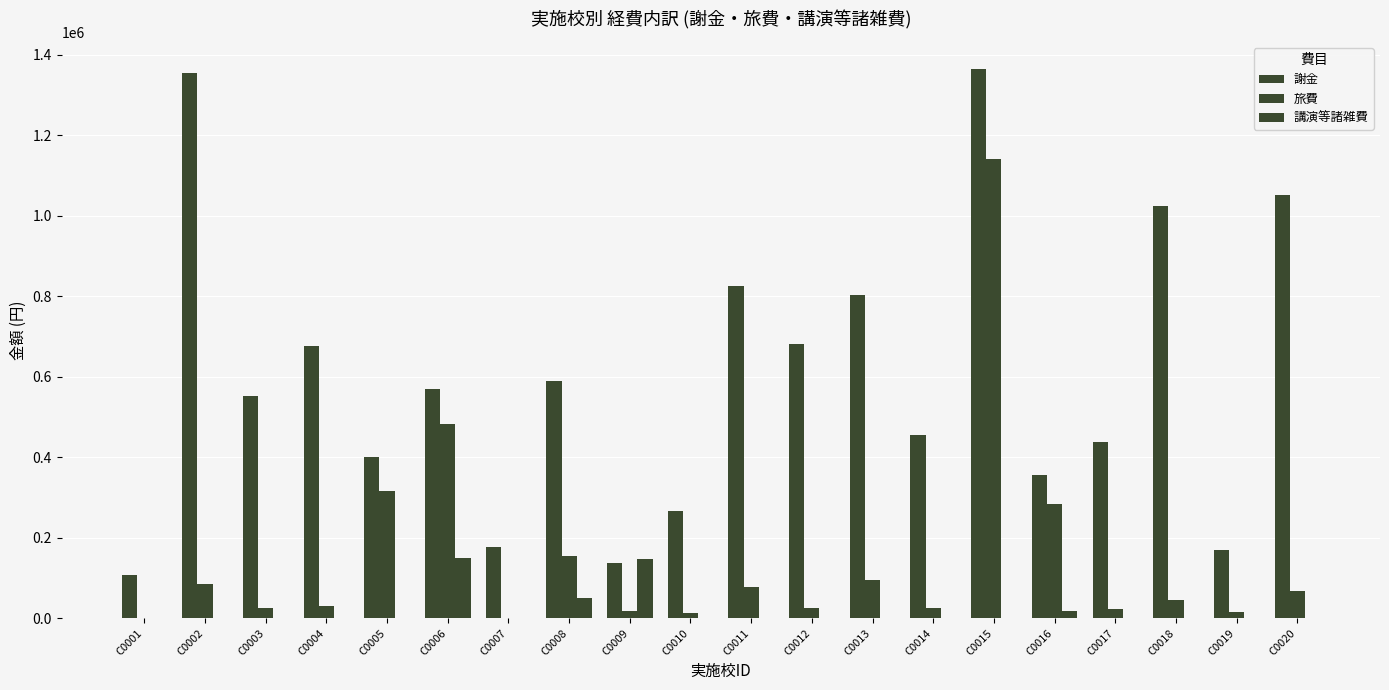

Reading left to right, what are all the values shown in this chart?

謝金: 106950	1354800	552600	677400	399600	570400	178250	588300	138150	267400	824500	681900	802200	454600	1363650	356500	438250	1022850	169350	1051800
旅費: 1320	84960	24792	30000	315264	482144	0	153468	17256	13808	77888	26520	95826	26158	1141562	284370	24010	45720	15894	66926
講演等諸雑費: 0	0	0	0	0	149440	0	50000	147200	0	0	0	0	0	0	18000	0	0	0	0